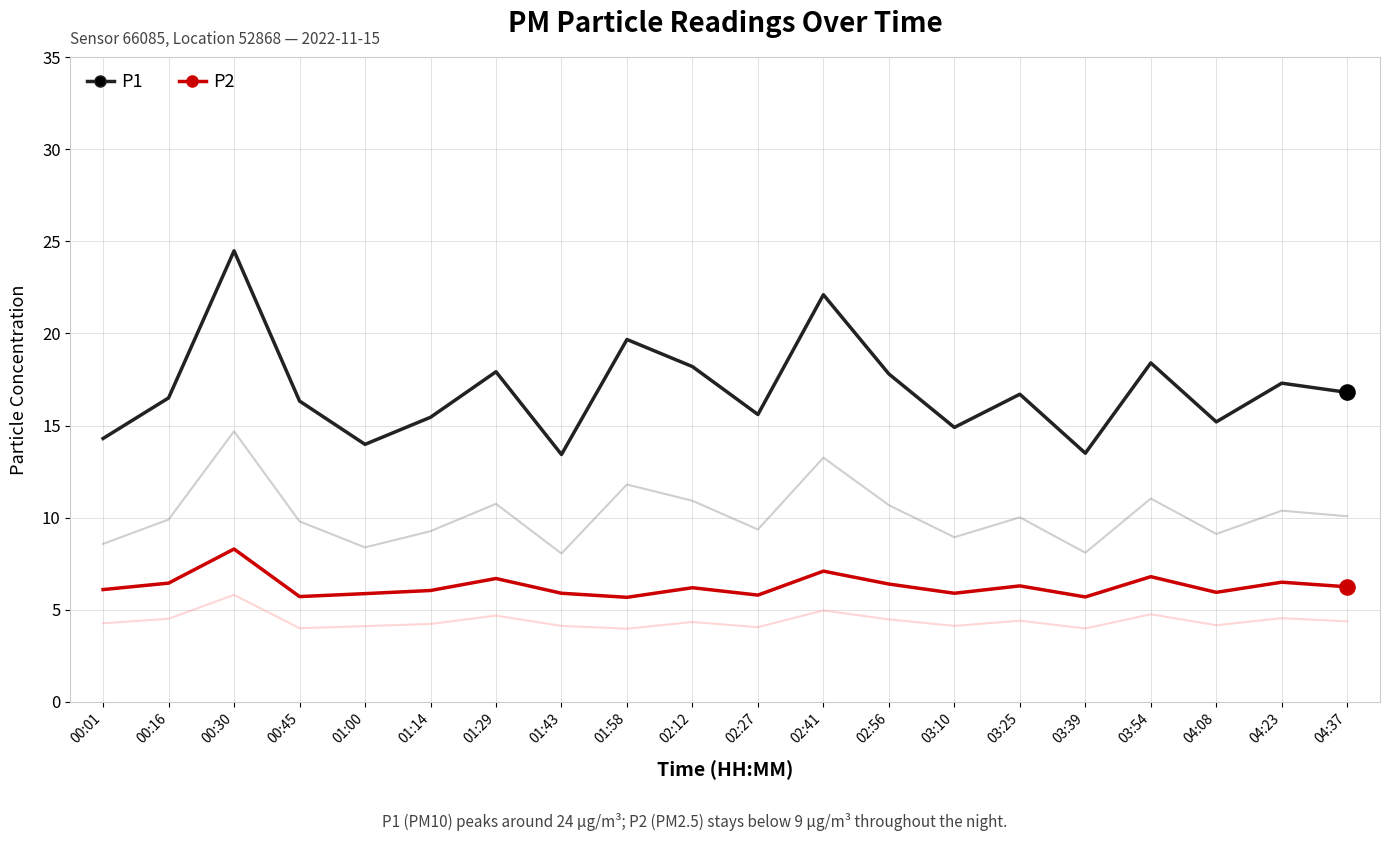

What is the total value across all series at 01:58?

25.4